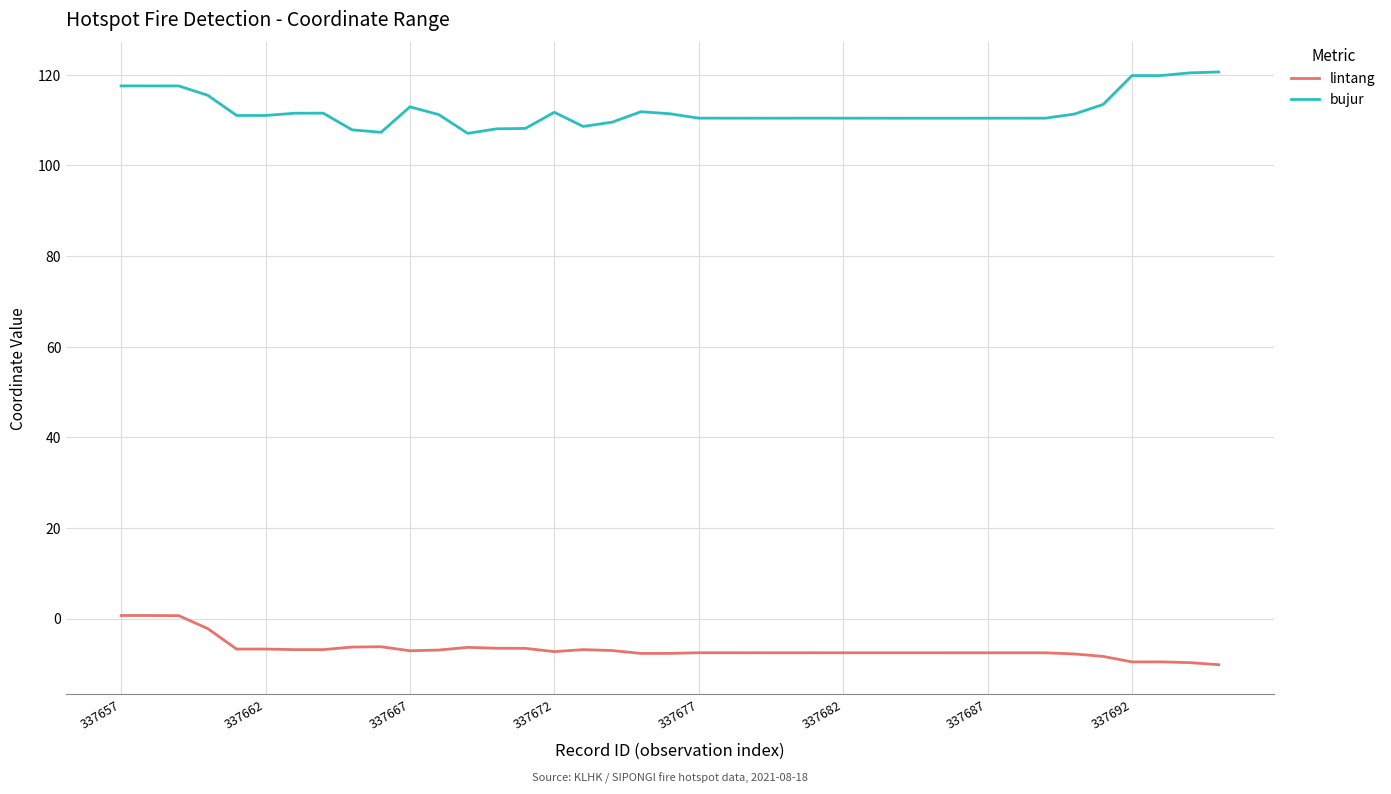

True or false: bujur and lintang cross at least once.

False